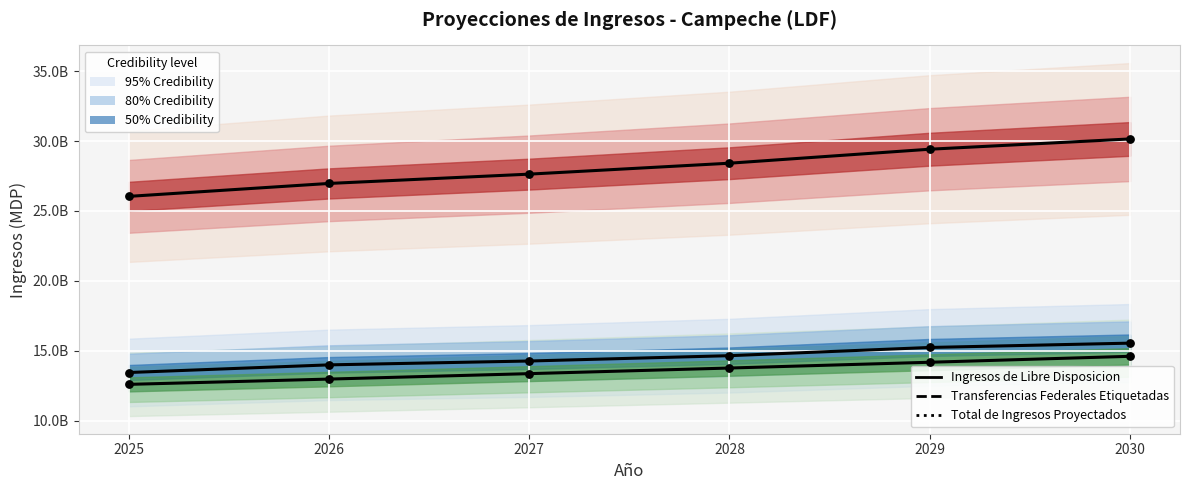

Which series reaches the maximum Y coordinate?

Total de Ingresos Proyectados